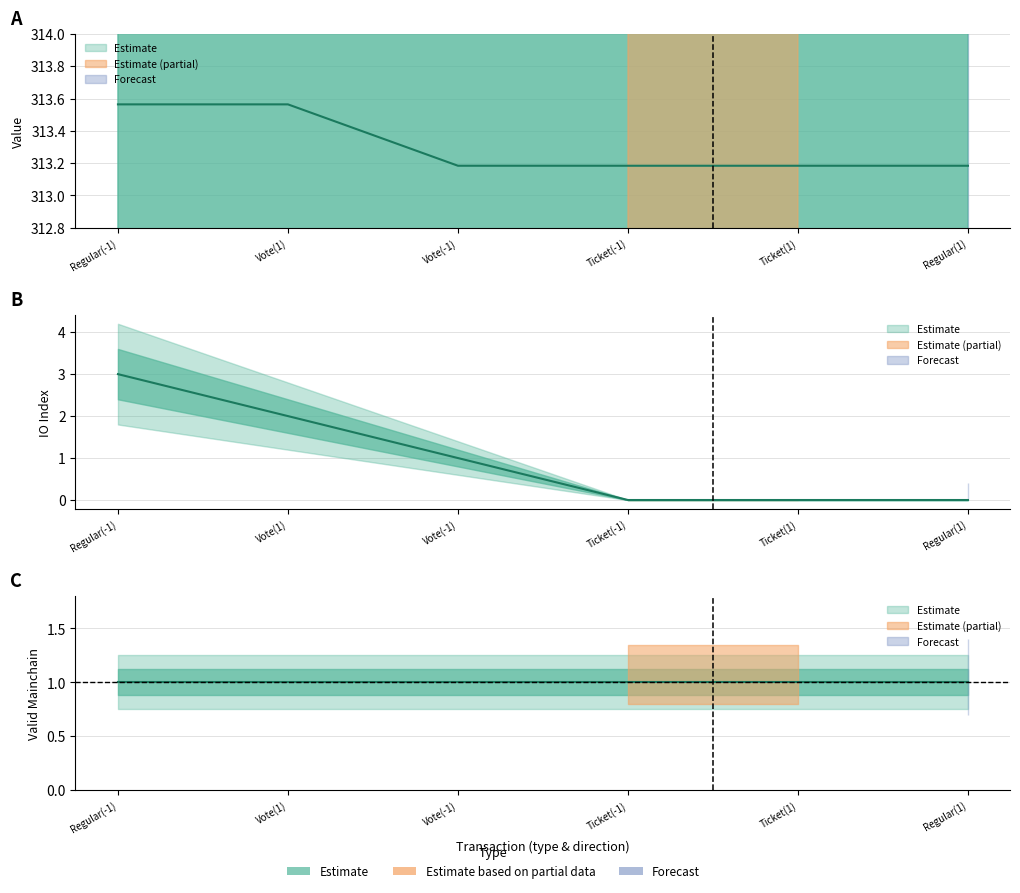

True or false: io_index has more than 1 points higher than both neighbors.

False